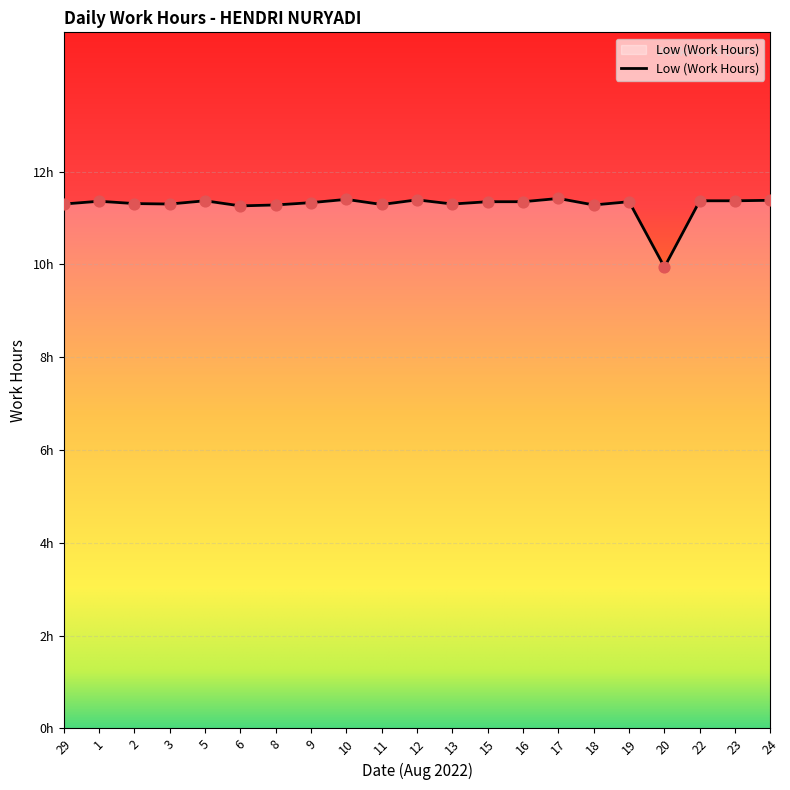

Which has a higher value, 1 or 2?

1